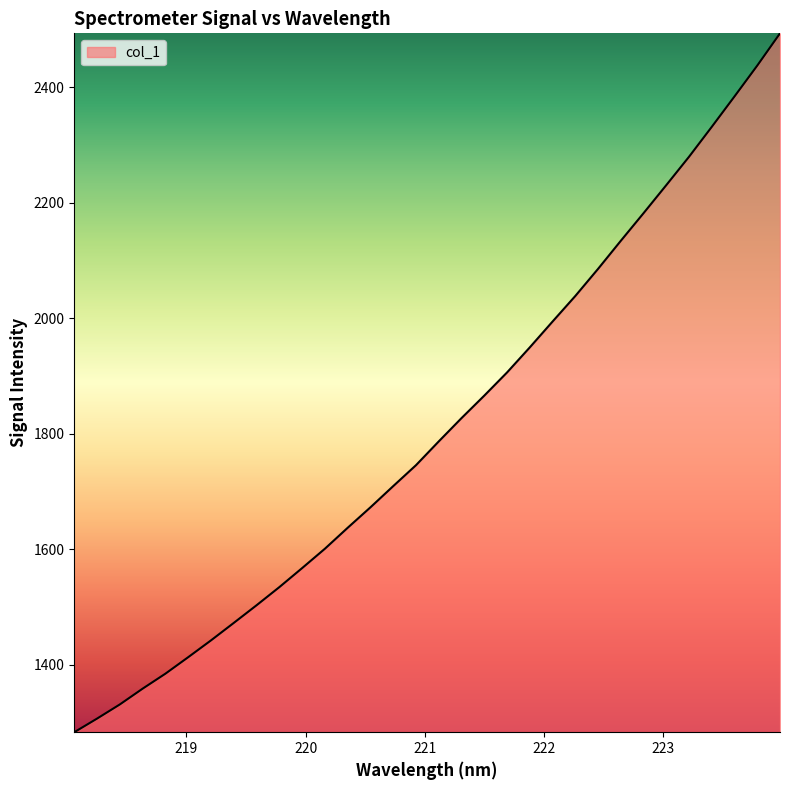

Does the chart display data point markers on the line(s)?

No